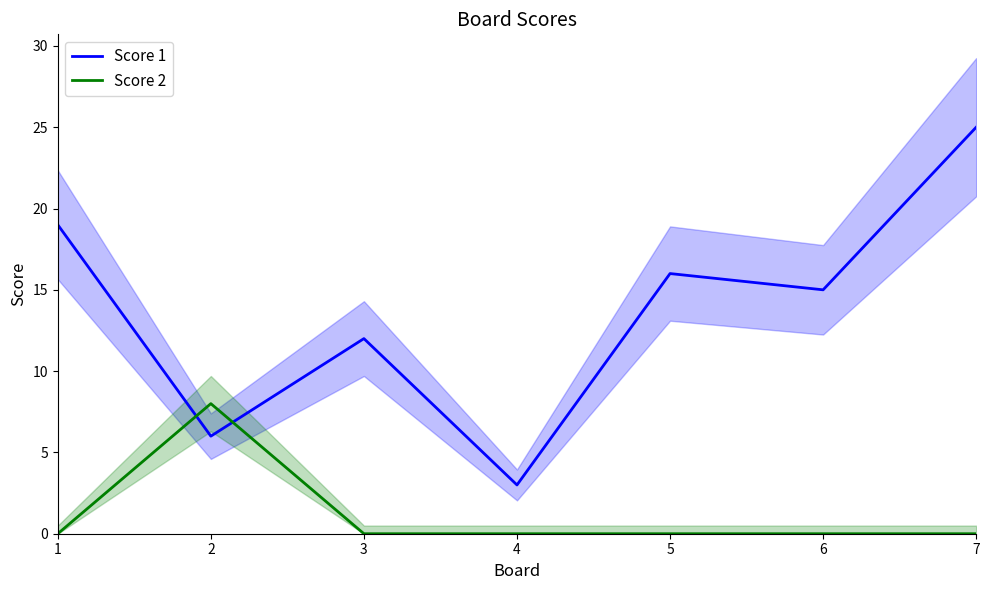

Rank the series by their average value, from lowest to highest.

Score 2, Score 1